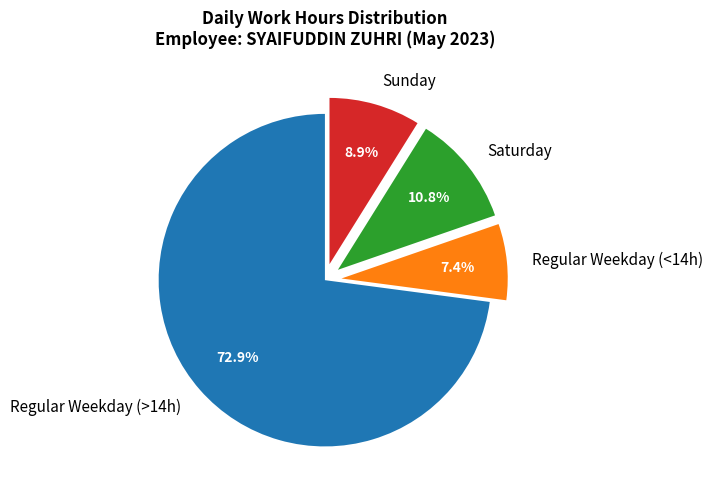

Which has a higher value, Sunday or Saturday?

Saturday